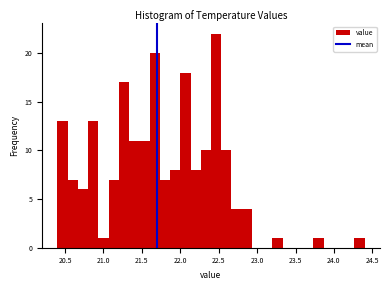

Around what value on the x-axis is the tallest bar? Give the approximate position of its centre, as read against the axis.

22.45